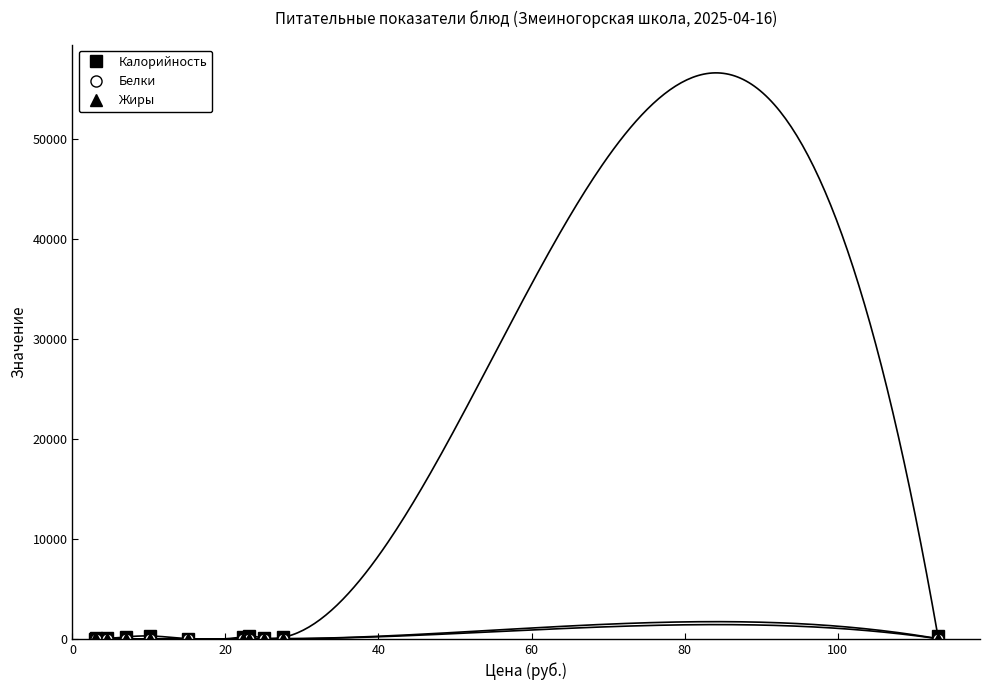

What is the value of the Жиры point at the 5th from the left?

6.8